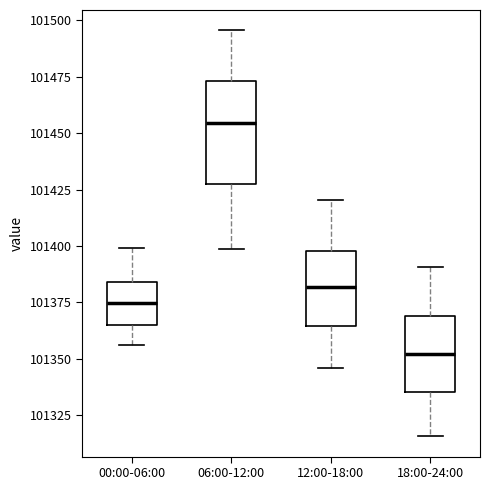

Comparing the boxes themselves (not the whiskers), which one is the tallest?

06:00-12:00